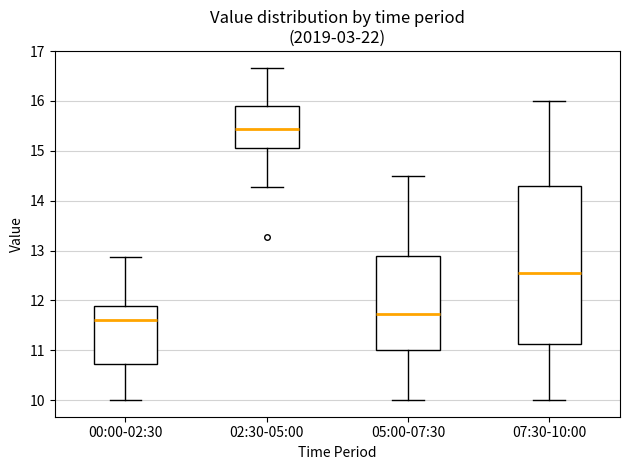

Which box is the tallest, from its lower edge to its upper edge?

07:30-10:00